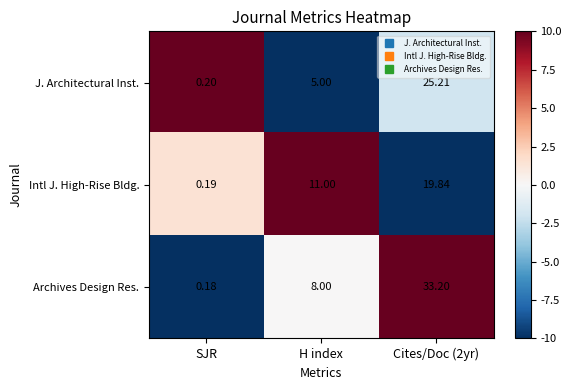

Between H index and Cites/Doc (2yr), which series saw the biggest shift?

Archives Design Res.